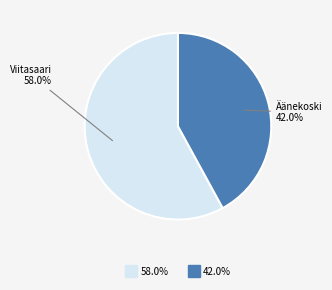

Is there a majority slice in this chart?

Yes